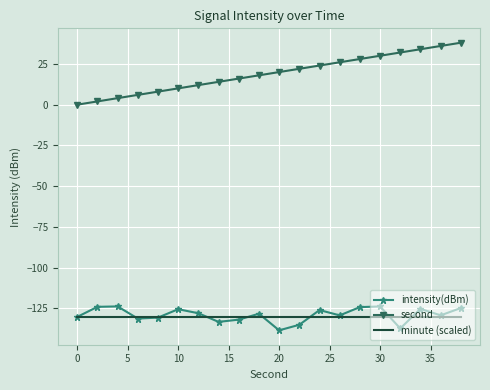

Which series has the widest spread of values?

second